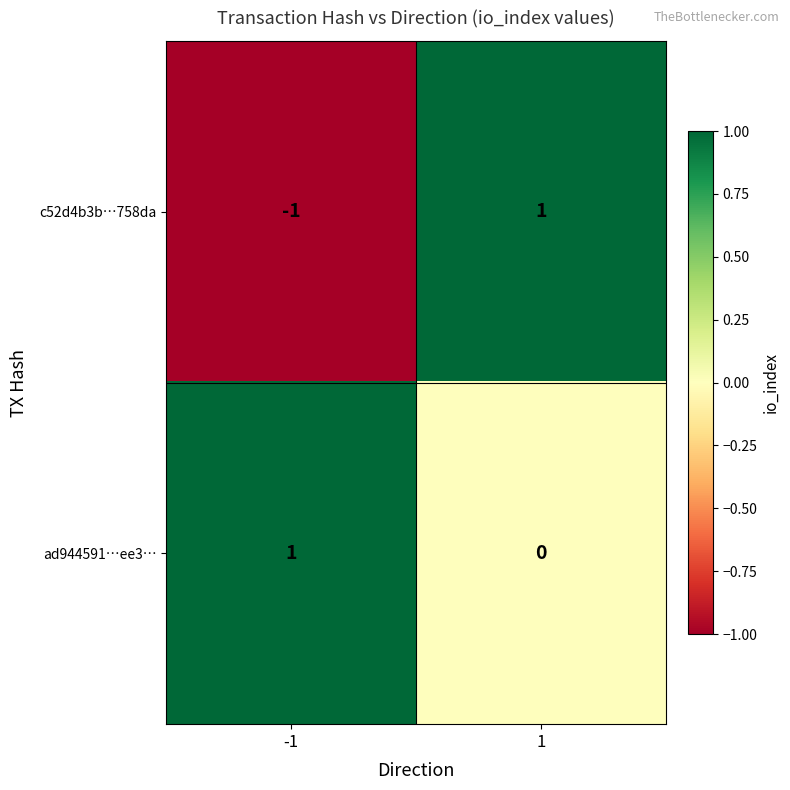

List the series in order of their overall mean, lowest first.

c52d4b3b…758da, ad944591…ee3…